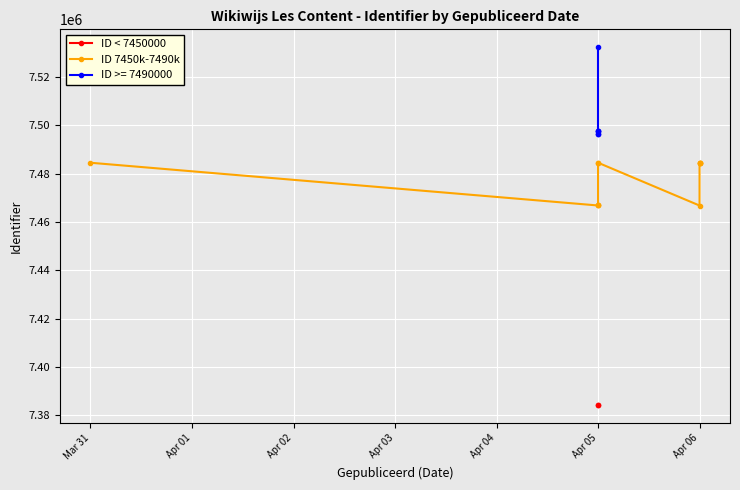

The value of Identifier_scaled at 15 is 7497709. True or false?

True